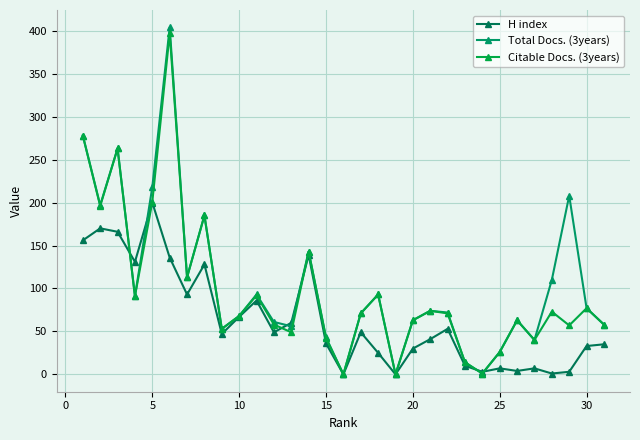

Which series has the widest spread of values?

Total Docs. (3years)